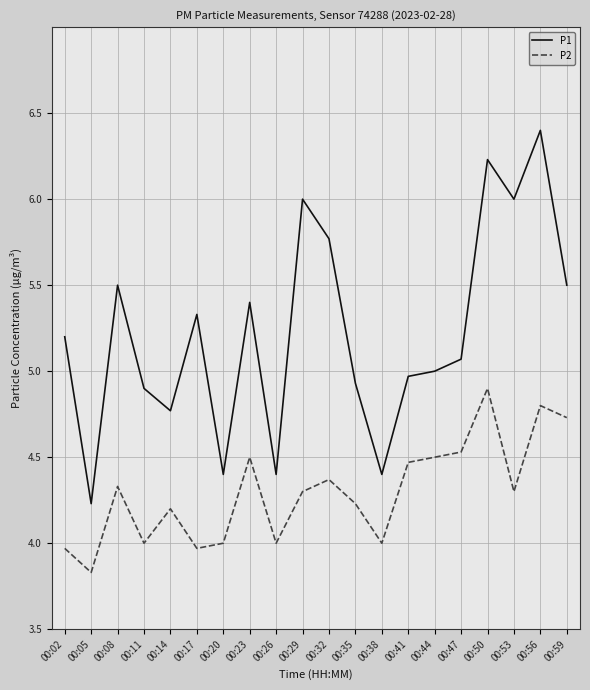

True or false: P2 and P1 cross at least once.

False